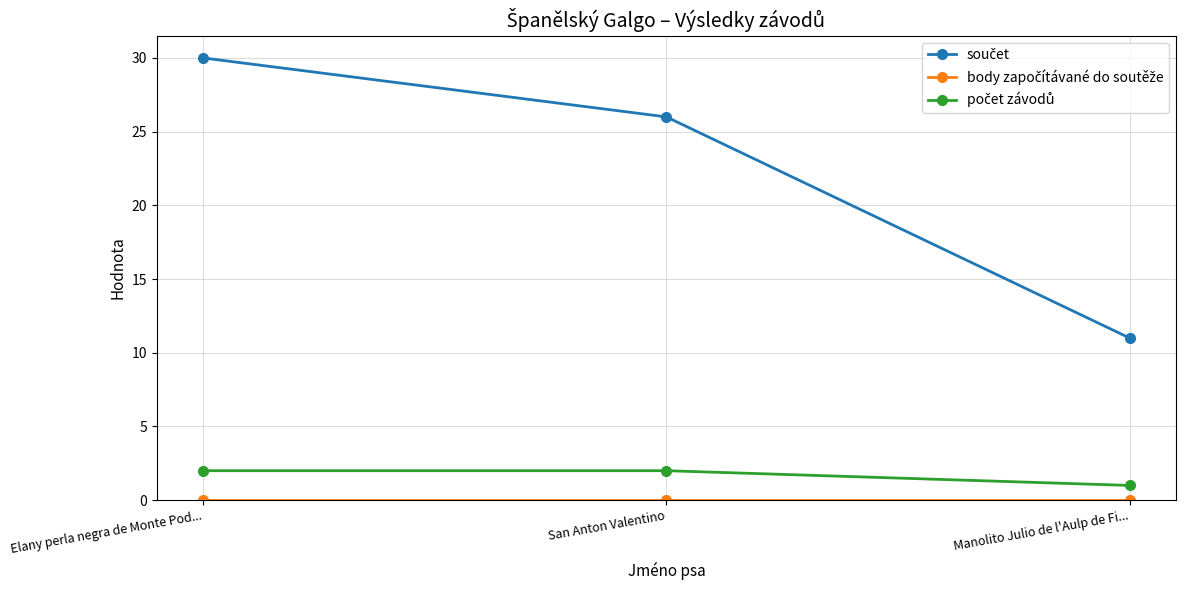

What is the maximum value shown in the chart?

30